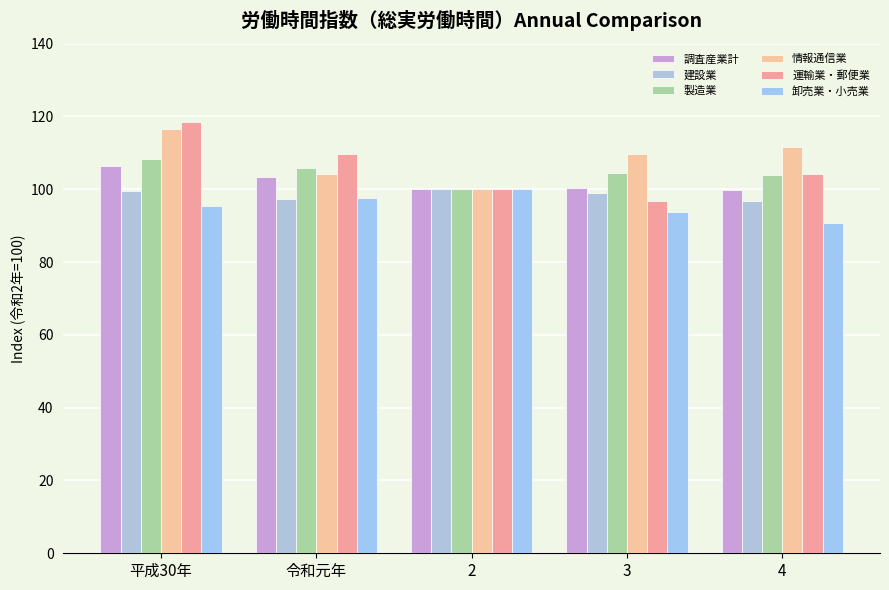

Is it true that 卸売業・小売業 equals 95.3 at 平成30年?

True